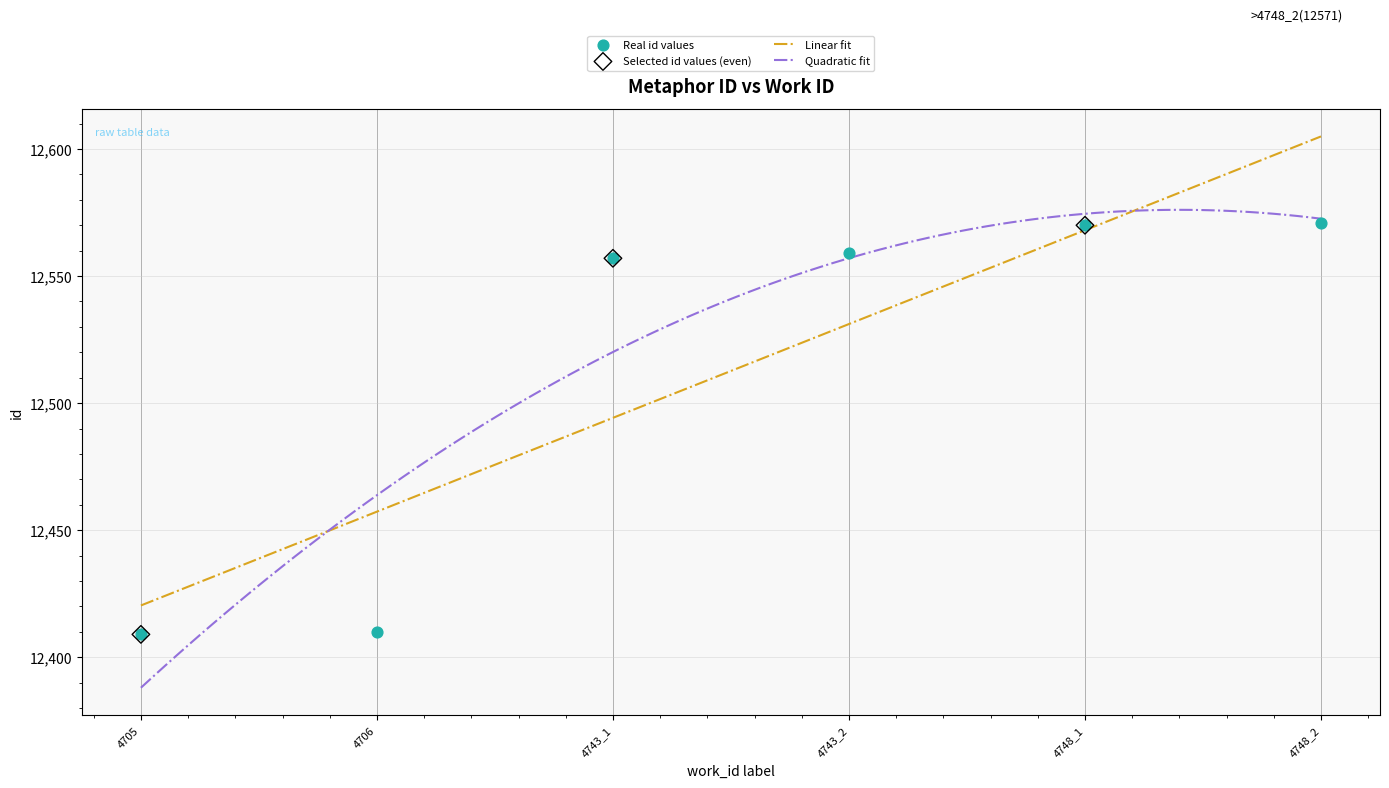

What is the ratio of the value at 4706 to the value at 4748_1?

1.0